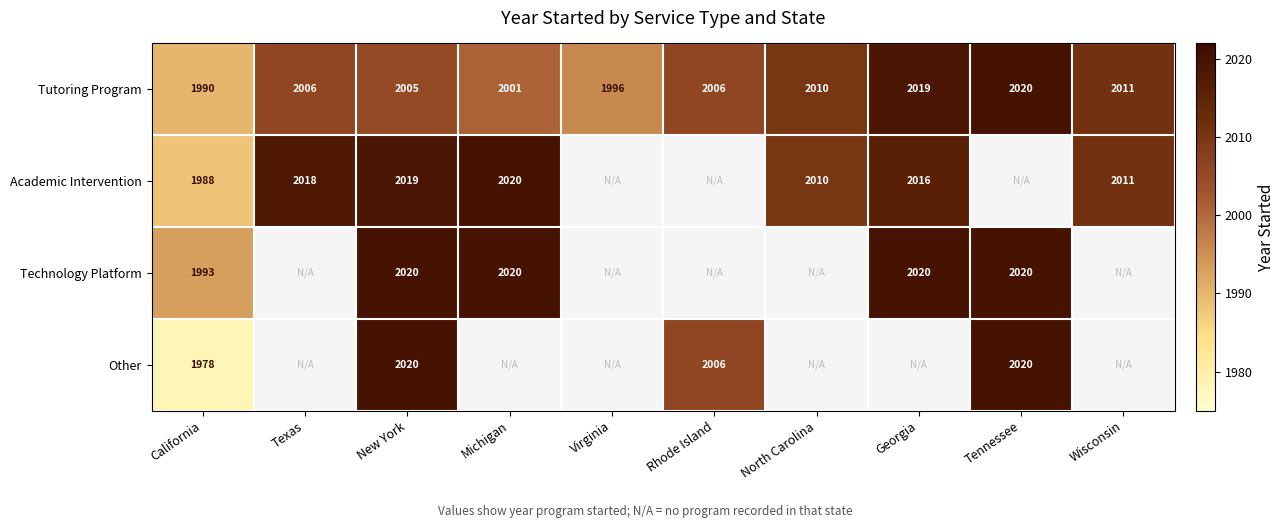

The value of Technology Platform at California is 2937. True or false?

False